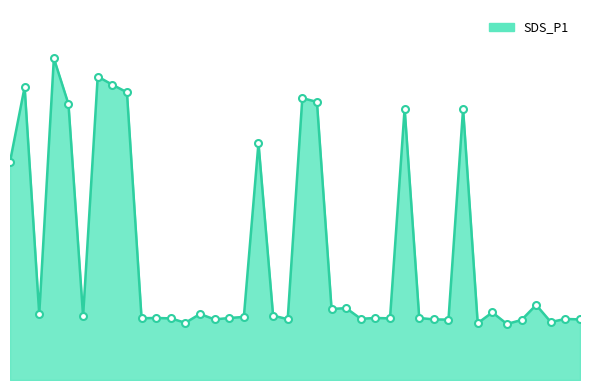

Does the chart display data point markers on the line(s)?

No